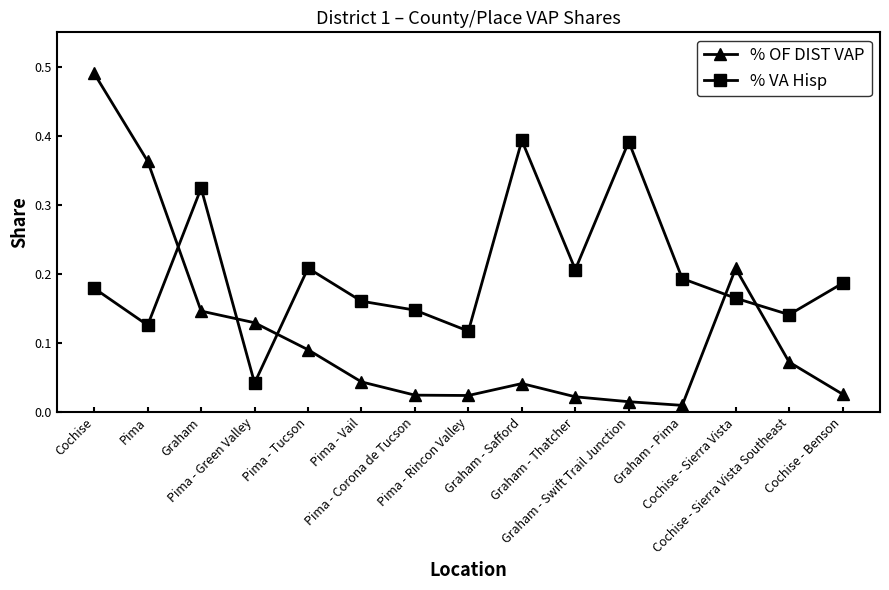

Rank the series by their average value, from lowest to highest.

% OF DIST VAP, % VA Hisp